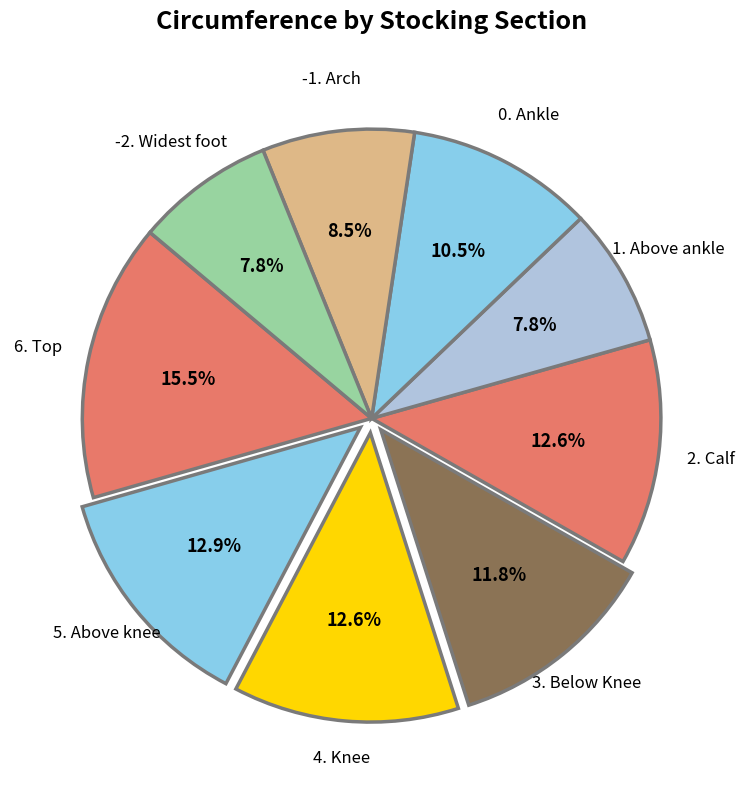

To the nearest percent, what percentage of the pie is 1. Above ankle?

8%